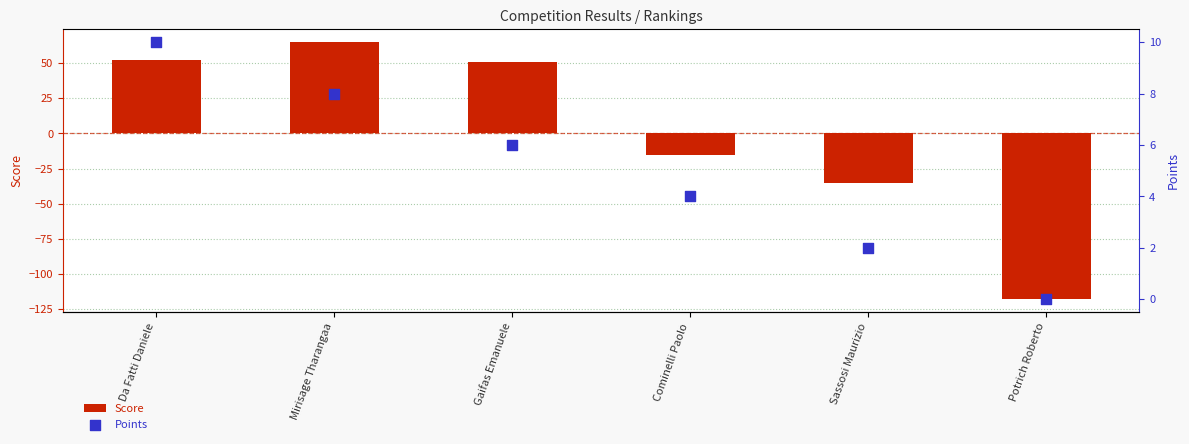

Is the value of Score at Mirisage Tharangaa greater than the value of Points at Gaifas Emanuele?

Yes